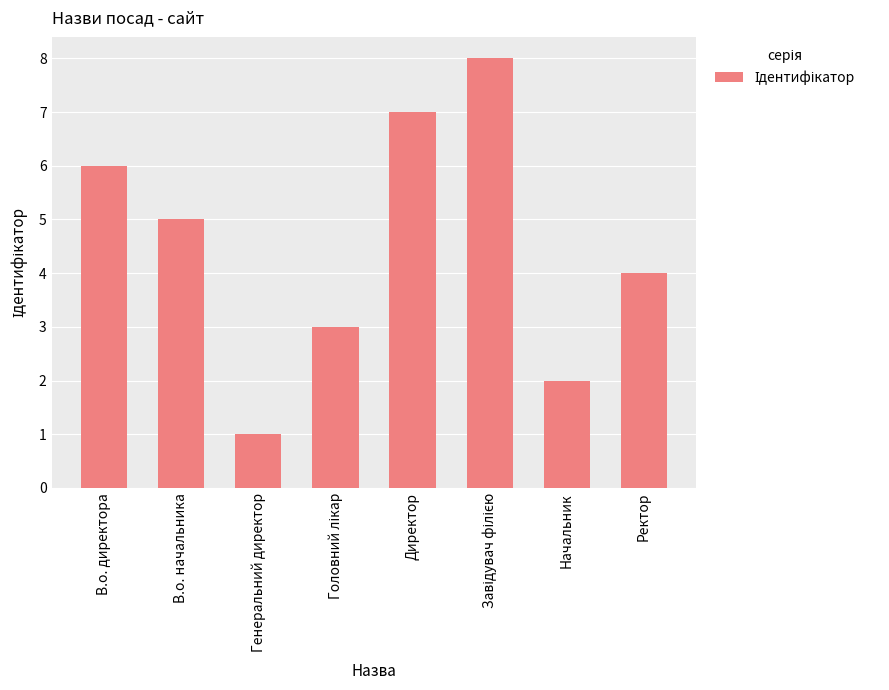

Between Директор and Начальник, which is larger?

Директор